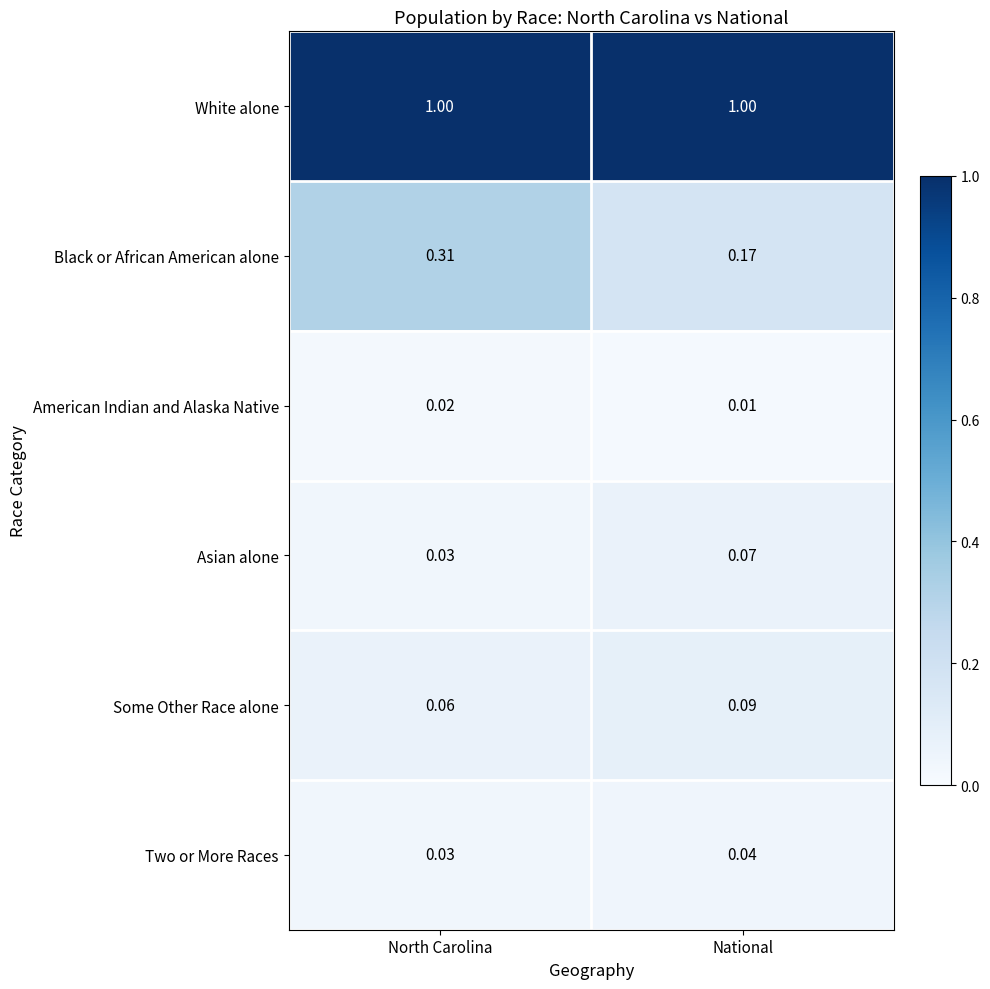

Between North Carolina and National, which series saw the biggest shift?

Black or African American alone